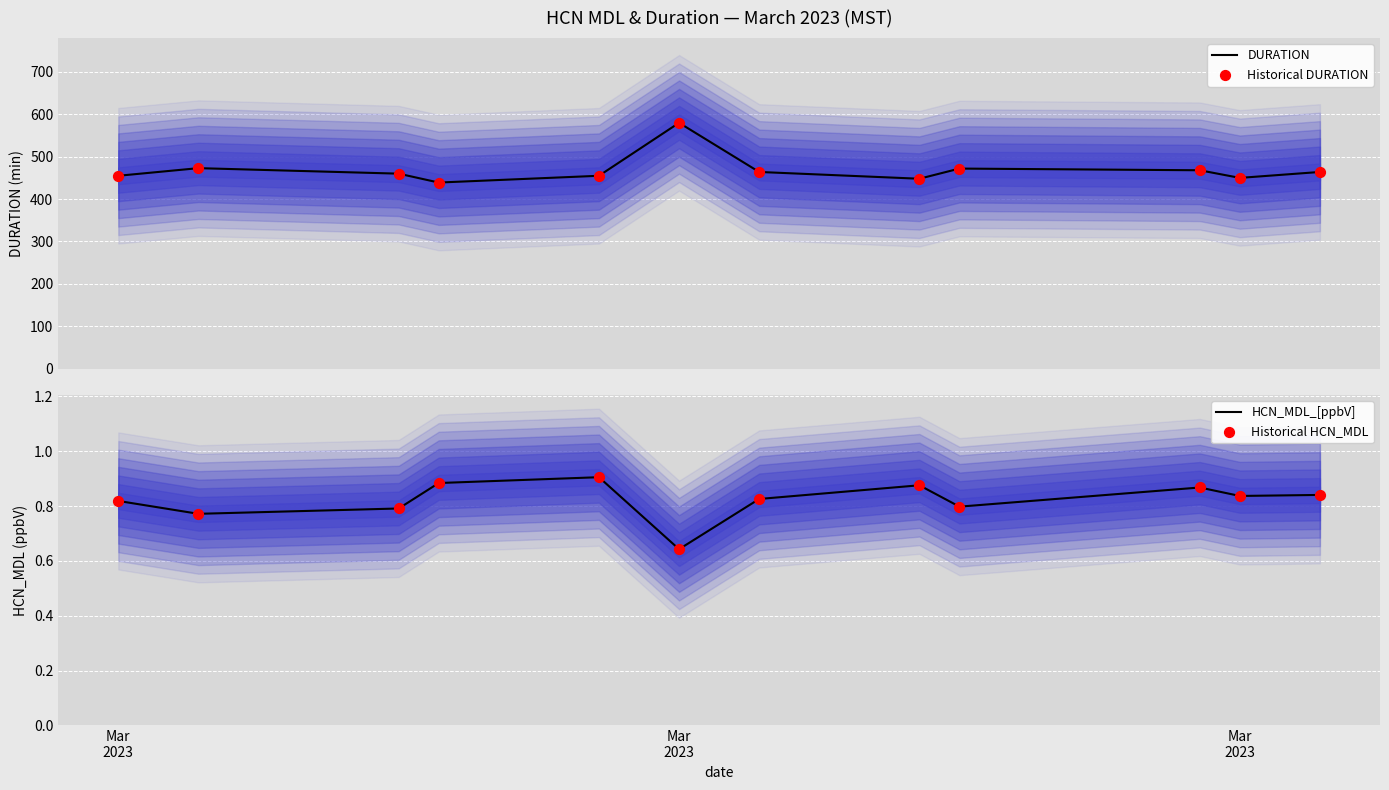

What is the maximum value for DURATION?

580